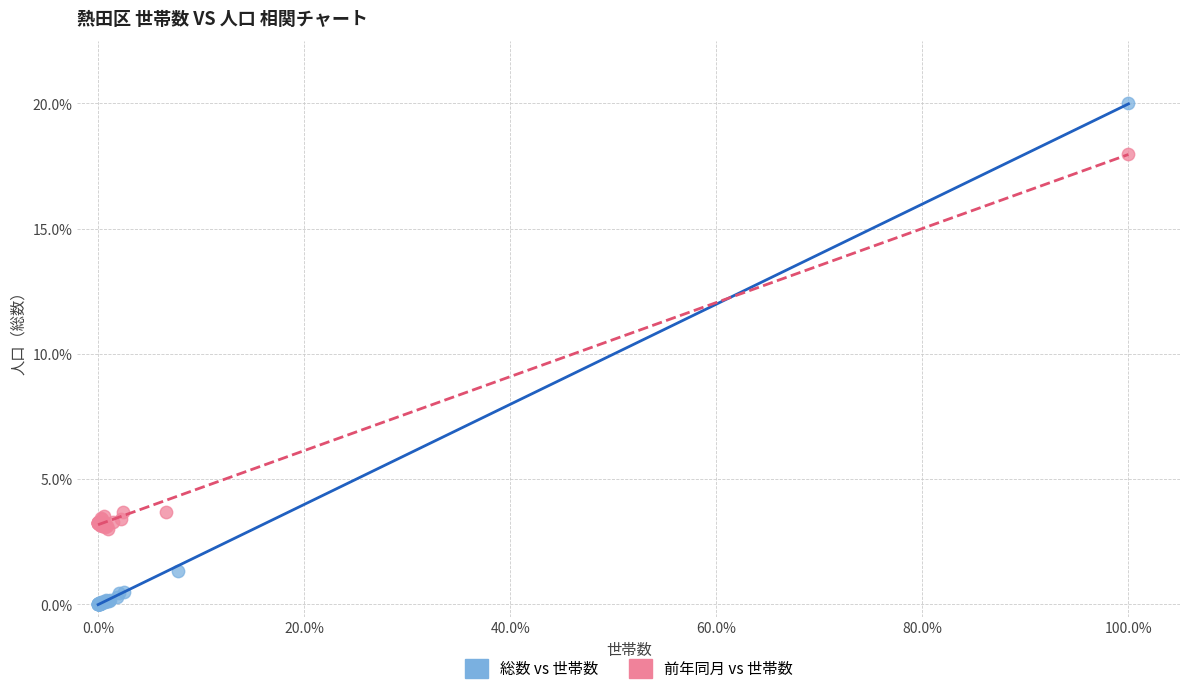

Which series reaches the maximum Y coordinate?

総数 vs 世帯数